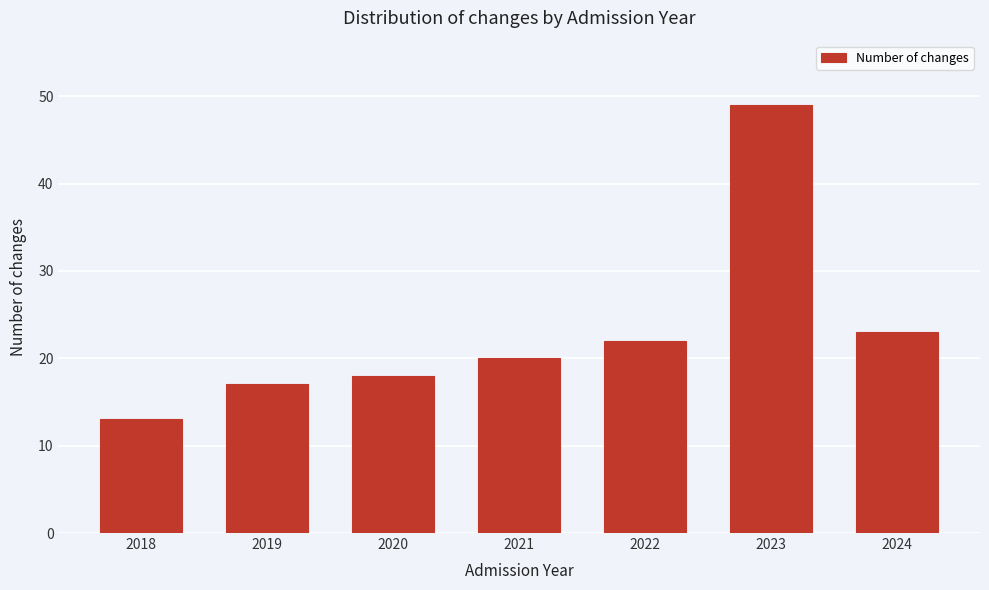

Reading right to left, what are all the values shown in this chart?

2024=23	2023=49	2022=22	2021=20	2020=18	2019=17	2018=13